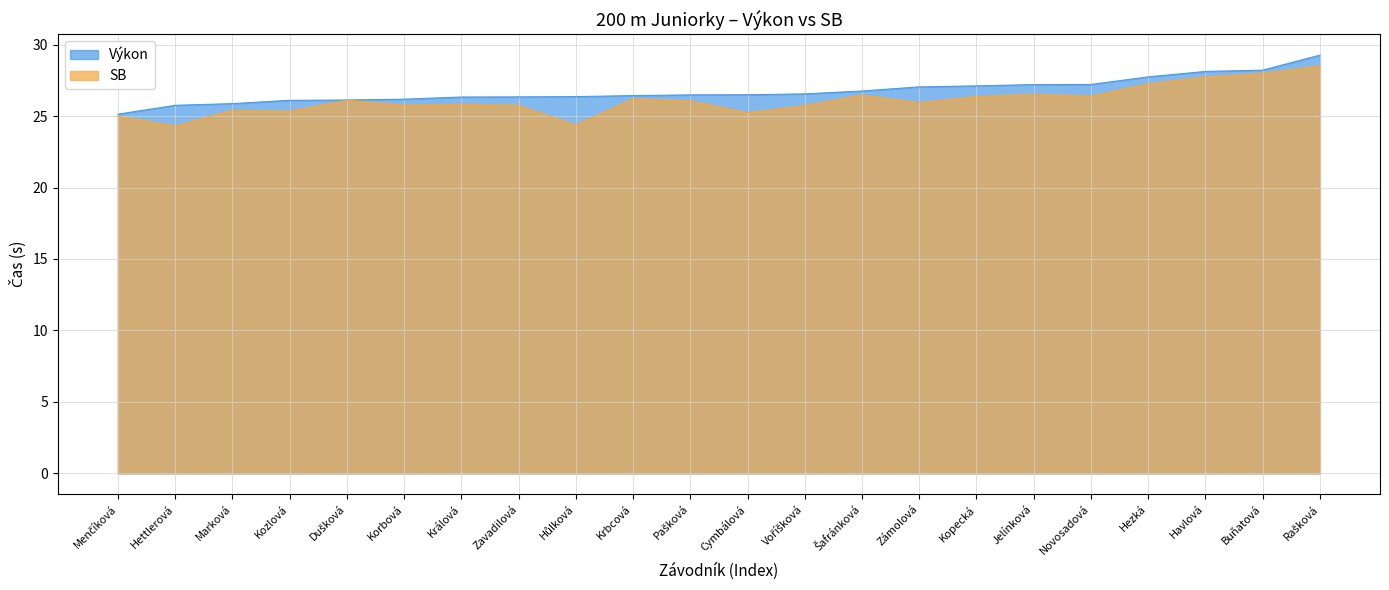

How many data points does each series have?

22